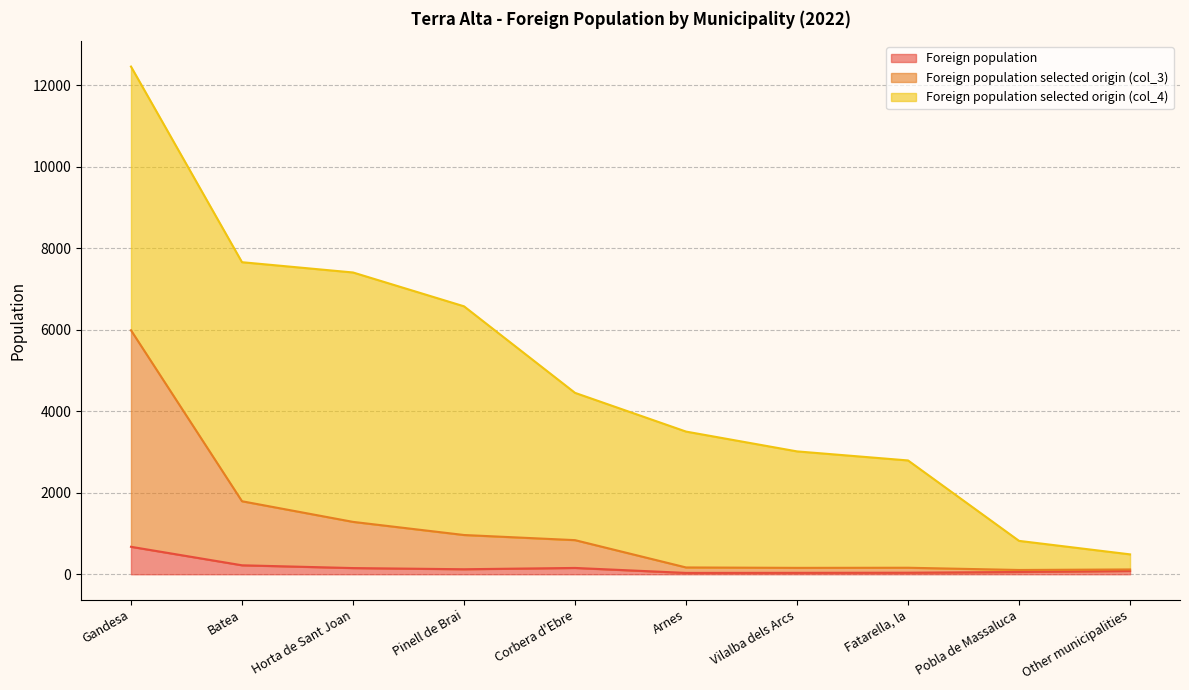

What is the average value of the Foreign population series?

157